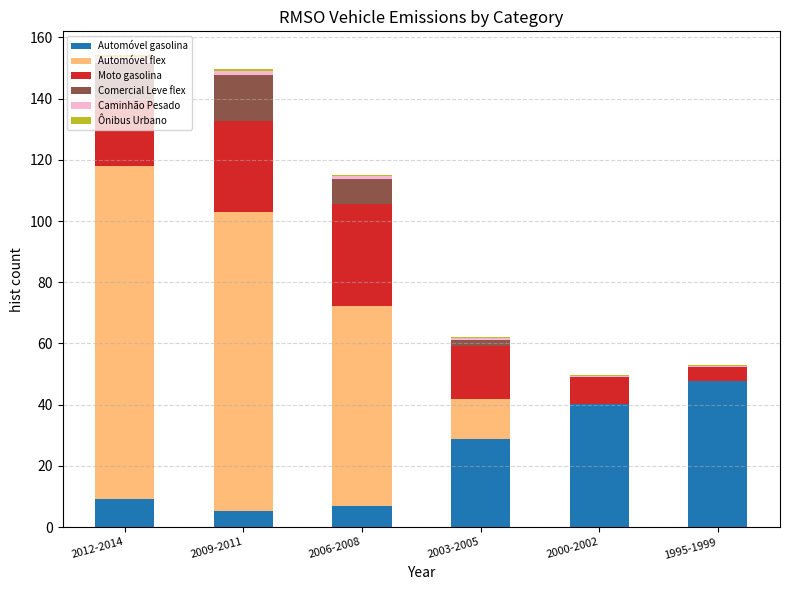

The value of Automóvel gasolina at 2000-2002 is 40.1. True or false?

True